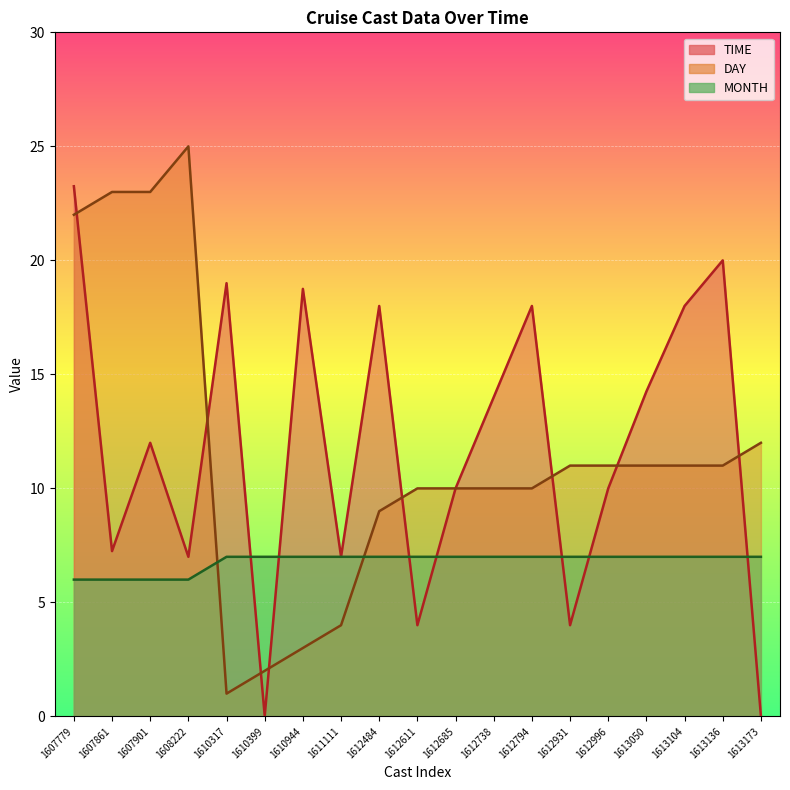

Which category has the highest value across all series?

1608222